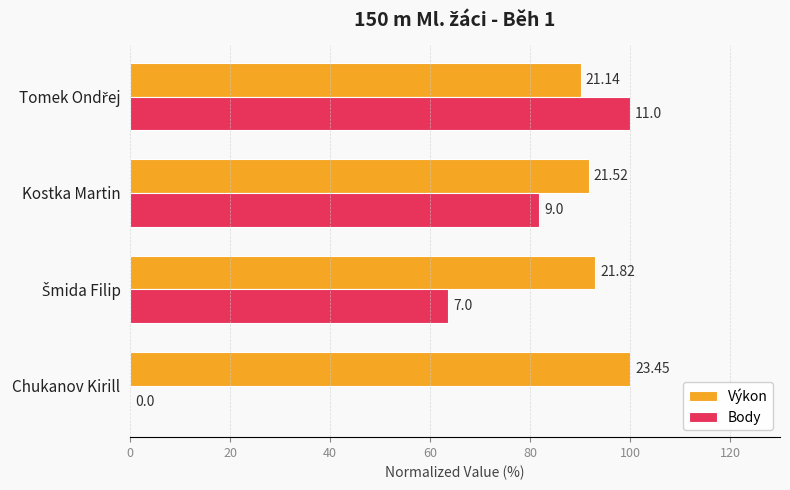

What are all the series names shown in the legend?

Výkon, Body